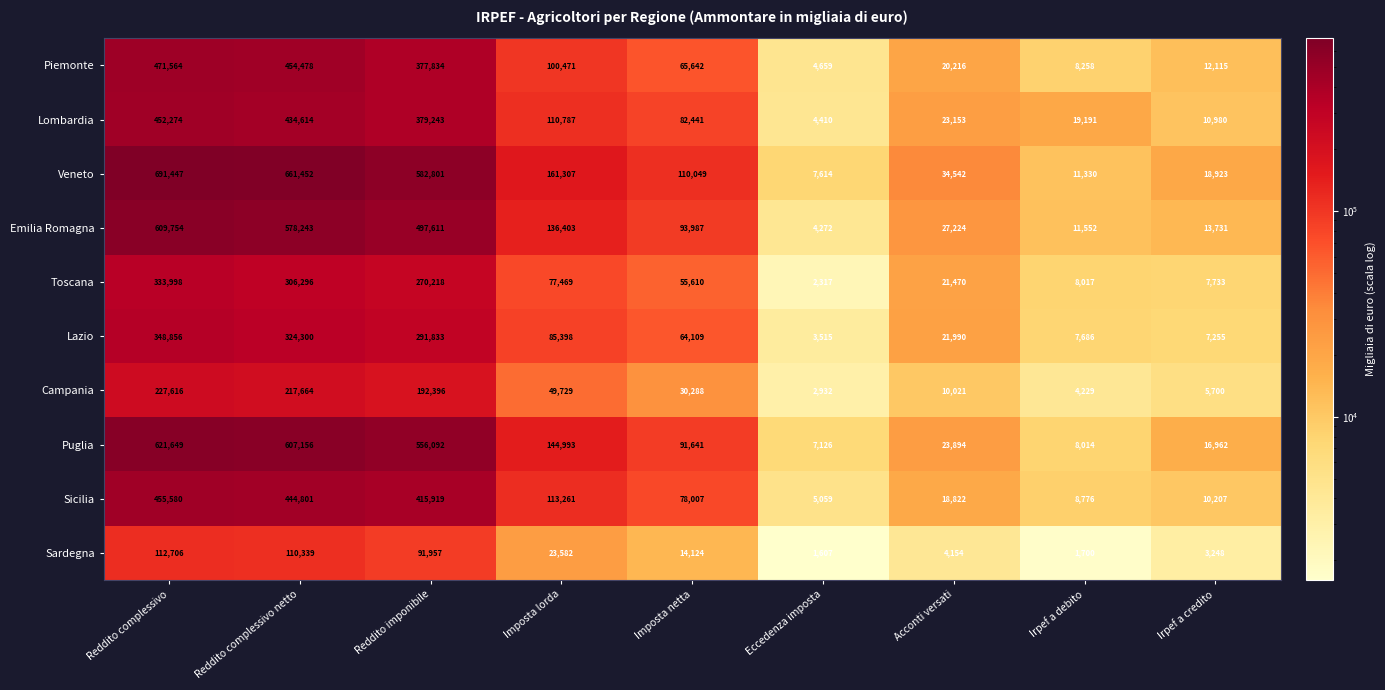

Rank the categories by Emilia Romagna value from lowest to highest.

Eccedenza imposta, Irpef a debito, Irpef a credito, Acconti versati, Imposta netta, Imposta lorda, Reddito imponibile, Reddito complessivo netto, Reddito complessivo